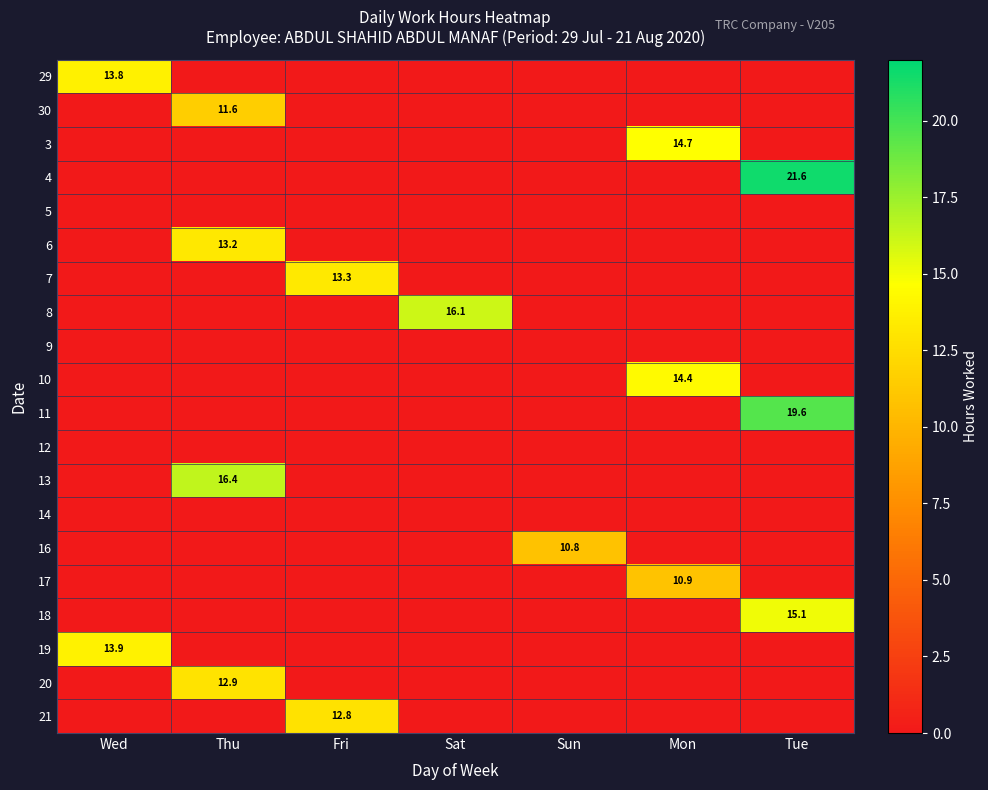

Which has a higher value, Mon or Tue?

Mon